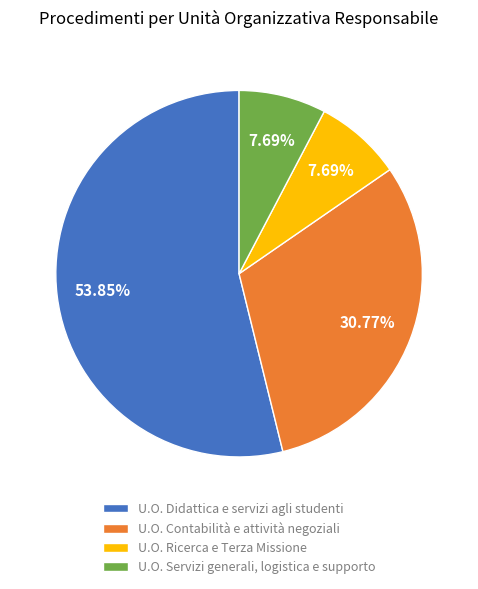

Which category has the biggest portion of the pie?

U.O. Didattica e servizi agli studenti